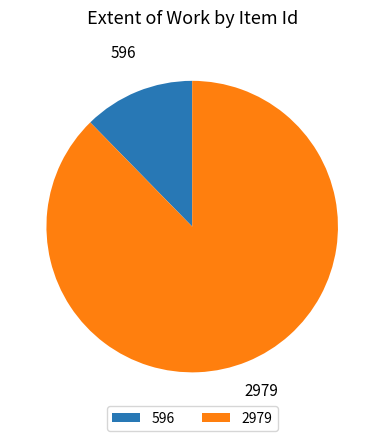

The 596 slice represents 4% of the pie. True or false?

False